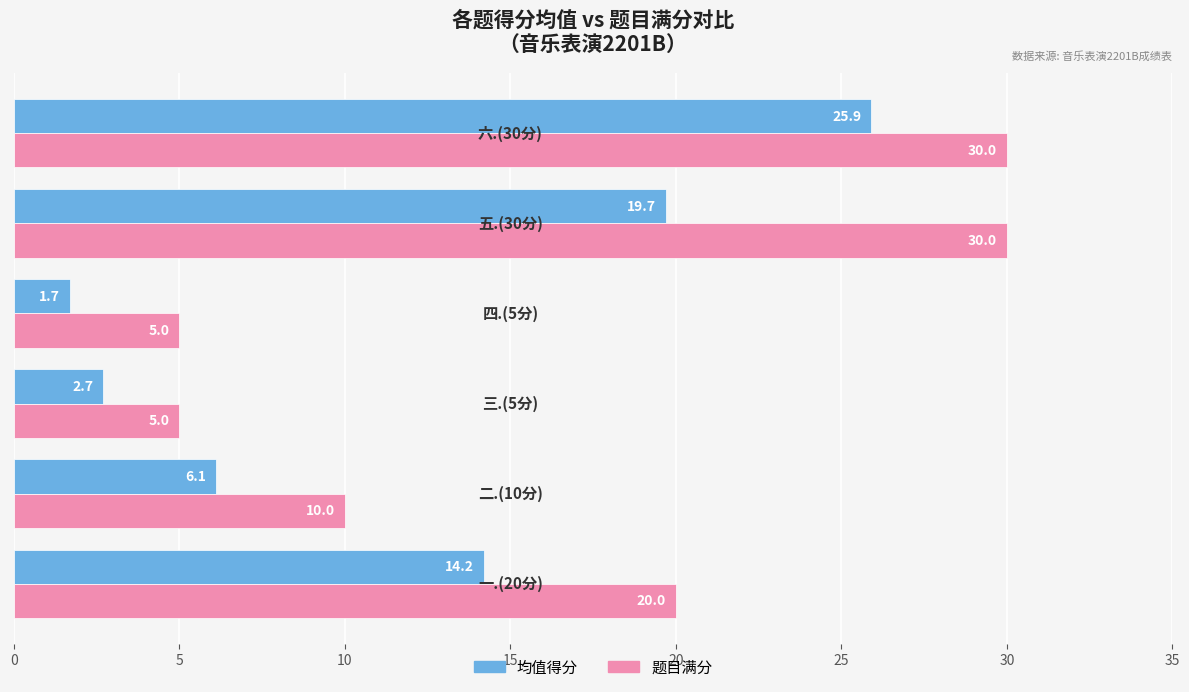

Which series has the largest range (max minus min)?

题目满分